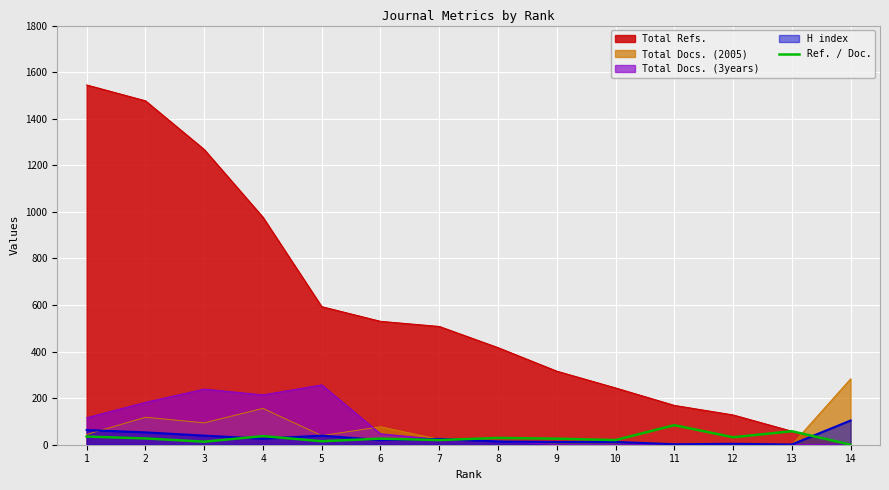

The value at 6 is 26. True or false?

True